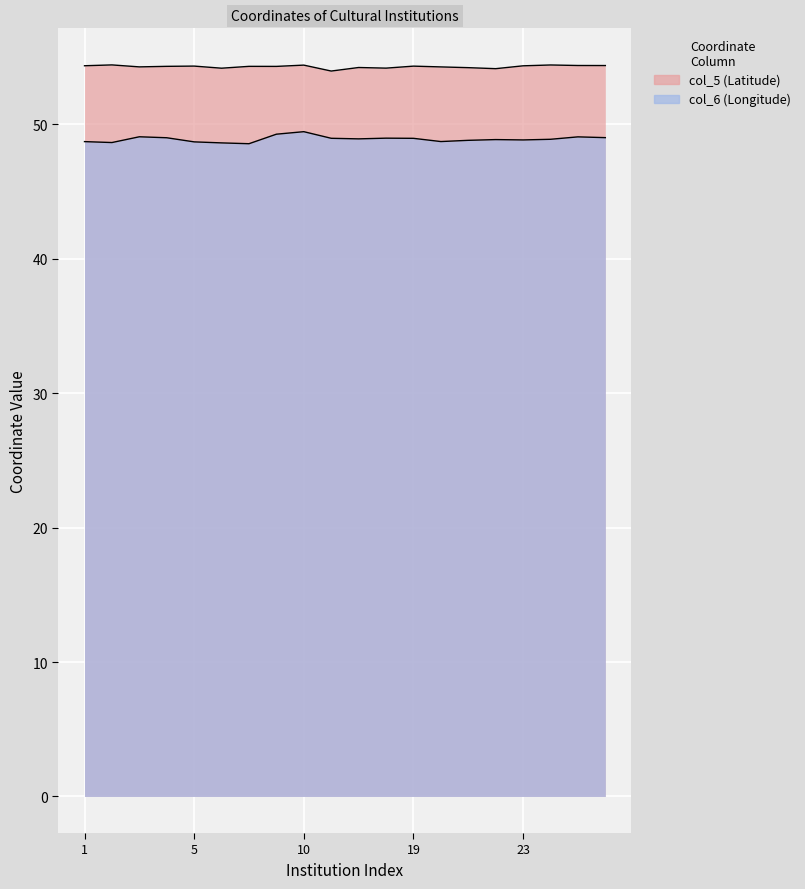

Which series has the widest spread of values?

col_6